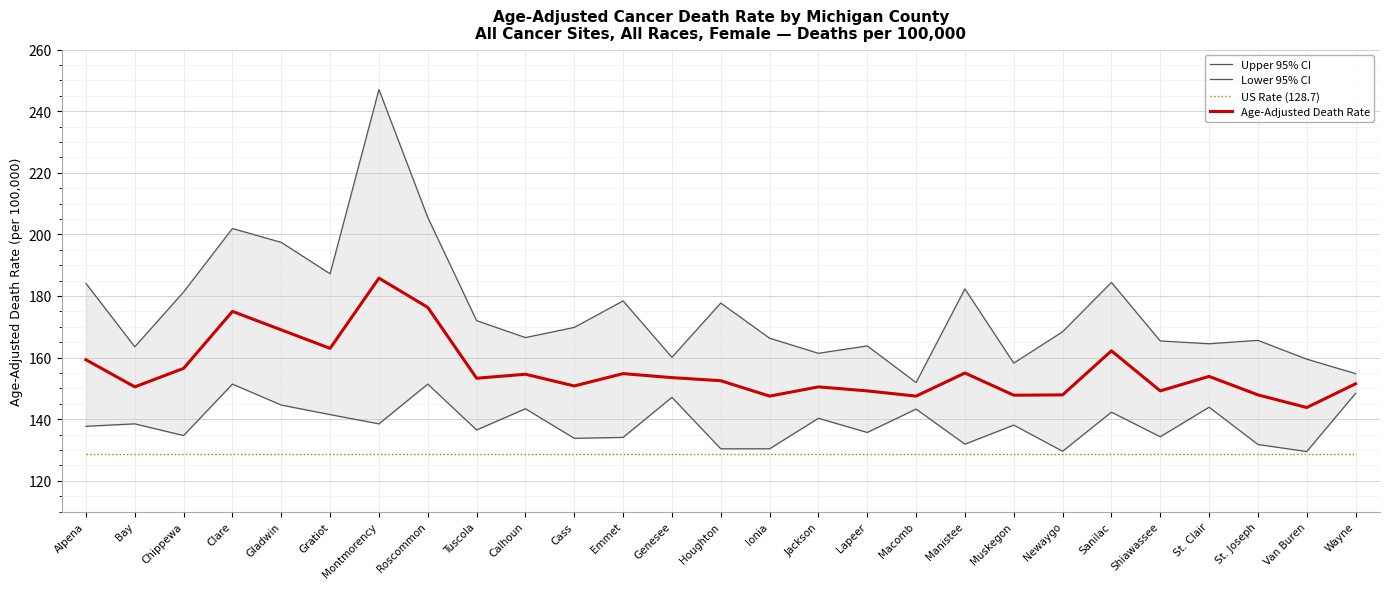

What position from the right is Wayne?

1